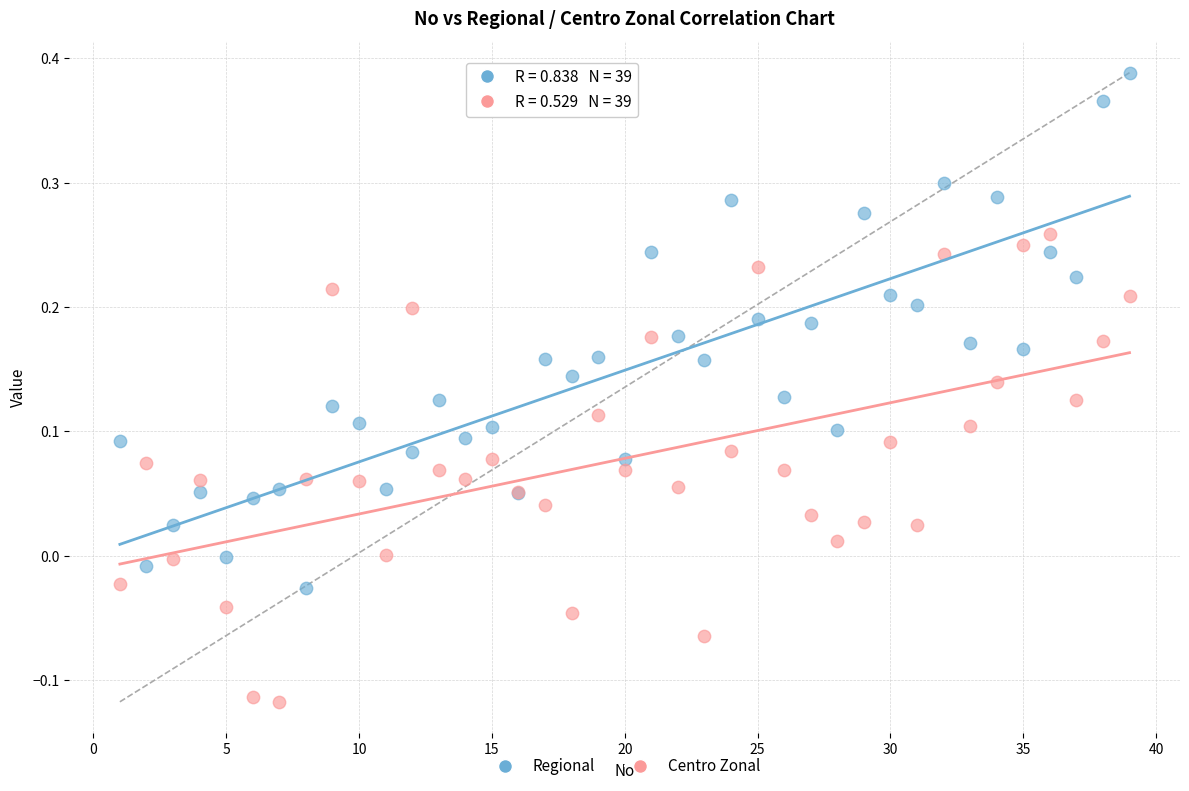

Which series reaches the maximum Y coordinate?

Regional